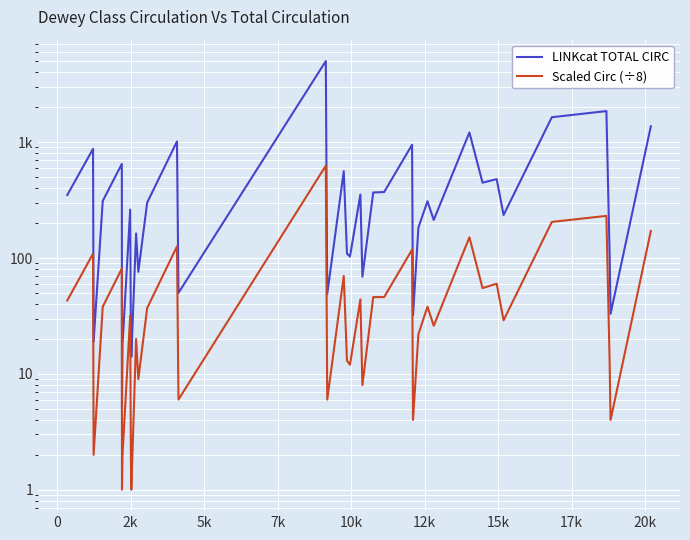

Reading left to right, transcribe all the data shown in this chart.

LINKcat TOTAL CIRC: 350	876	19	311	649	5	18	262	23	14	163	76	301	1014	50	5011	49	562	109	103	353	69	368	371	950	32	183	309	213	1213	447	480	235	1642	1855	109	33	1369
Scaled Circ (÷8): 43	109	2	38	81	1	2	32	2	1	20	9	37	126	6	626	6	70	13	12	44	8	46	46	118	4	22	38	26	151	55	60	29	205	231	13	4	171